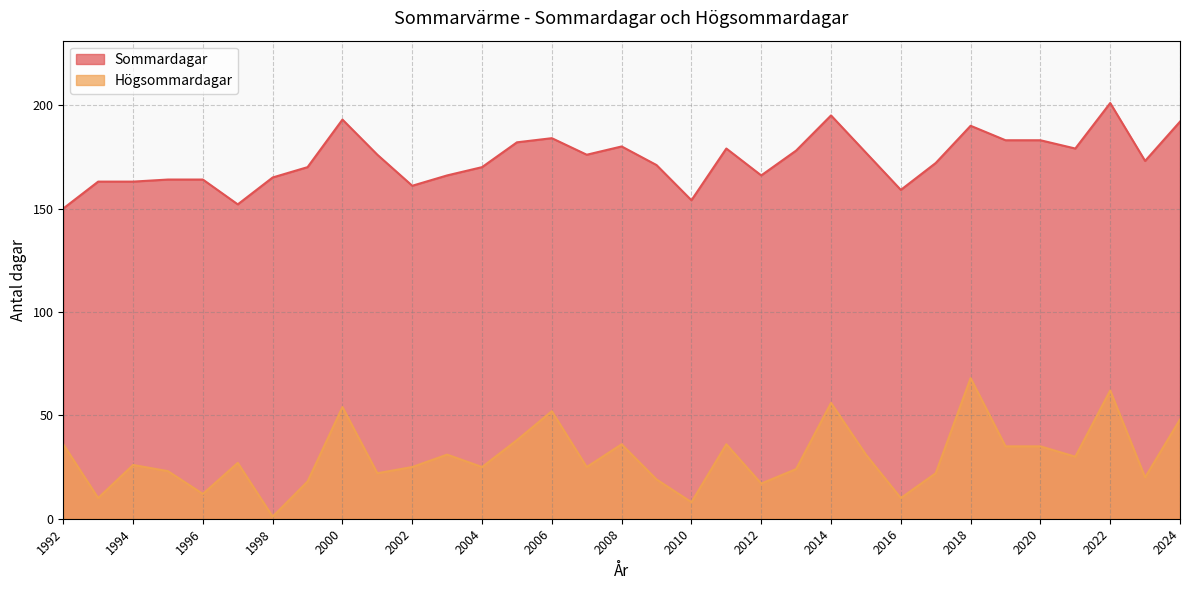

Which series has the widest spread of values?

Högsommardagar